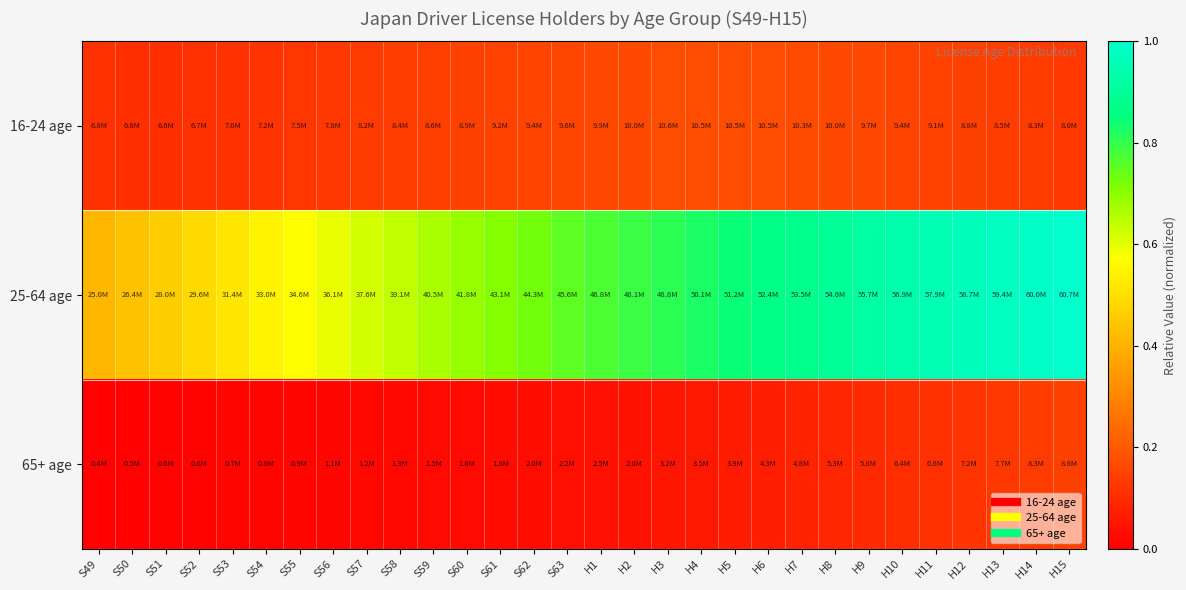

Reading left to right, transcribe all the data shown in this chart.

16-24 age: S49=0.1	S50=0.1	S51=0.1	S52=0.1	S53=0.1	S54=0.1	S55=0.1	S56=0.1	S57=0.1	S58=0.1	S59=0.1	S60=0.1	S61=0.2	S62=0.2	S63=0.2	H1=0.2	H2=0.2	H3=0.2	H4=0.2	H5=0.2	H6=0.2	H7=0.2	H8=0.2	H9=0.2	H10=0.2	H11=0.1	H12=0.1	H13=0.1	H14=0.1	H15=0.1
25-64 age: S49=0.4	S50=0.4	S51=0.5	S52=0.5	S53=0.5	S54=0.5	S55=0.6	S56=0.6	S57=0.6	S58=0.6	S59=0.7	S60=0.7	S61=0.7	S62=0.7	S63=0.8	H1=0.8	H2=0.8	H3=0.8	H4=0.8	H5=0.8	H6=0.9	H7=0.9	H8=0.9	H9=0.9	H10=0.9	H11=1.0	H12=1.0	H13=1.0	H14=1.0	H15=1.0
65+ age: S49=0.0	S50=0.0	S51=0.0	S52=0.0	S53=0.0	S54=0.0	S55=0.0	S56=0.0	S57=0.0	S58=0.0	S59=0.0	S60=0.0	S61=0.0	S62=0.0	S63=0.0	H1=0.0	H2=0.0	H3=0.1	H4=0.1	H5=0.1	H6=0.1	H7=0.1	H8=0.1	H9=0.1	H10=0.1	H11=0.1	H12=0.1	H13=0.1	H14=0.1	H15=0.1